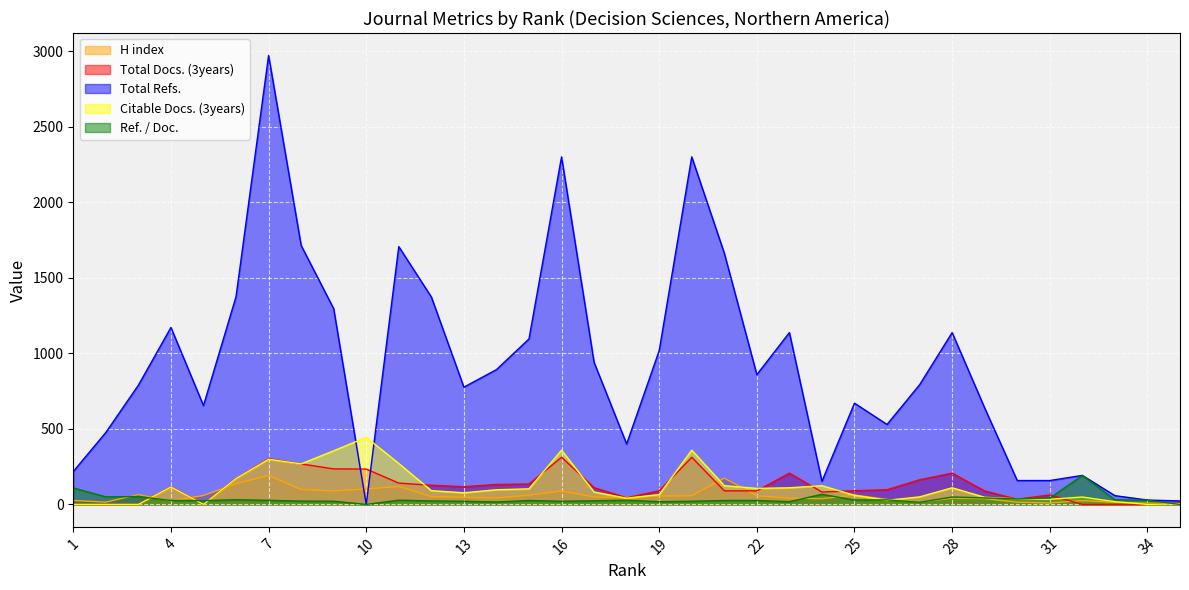

List the series in order of their peak value, highest first.

Total Refs., Citable Docs. (3years), Total Docs. (3years), H index, Ref. / Doc.